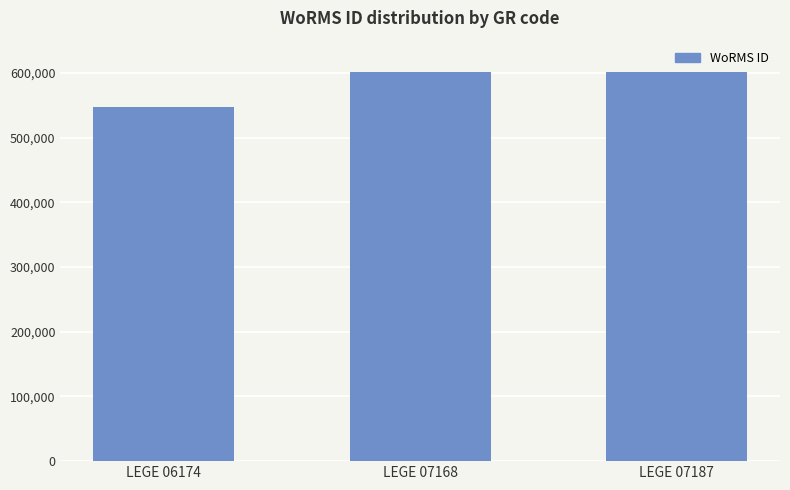

What is the value of the 3rd bar from the left?

600979